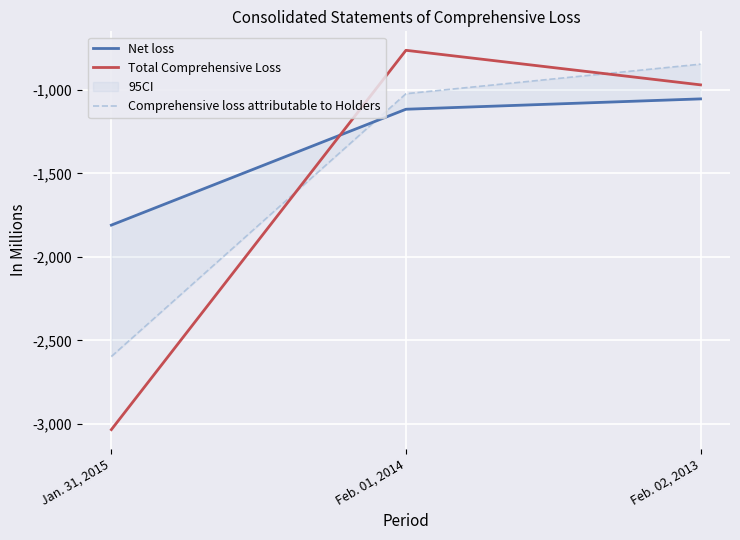

Does the chart display data point markers on the line(s)?

No